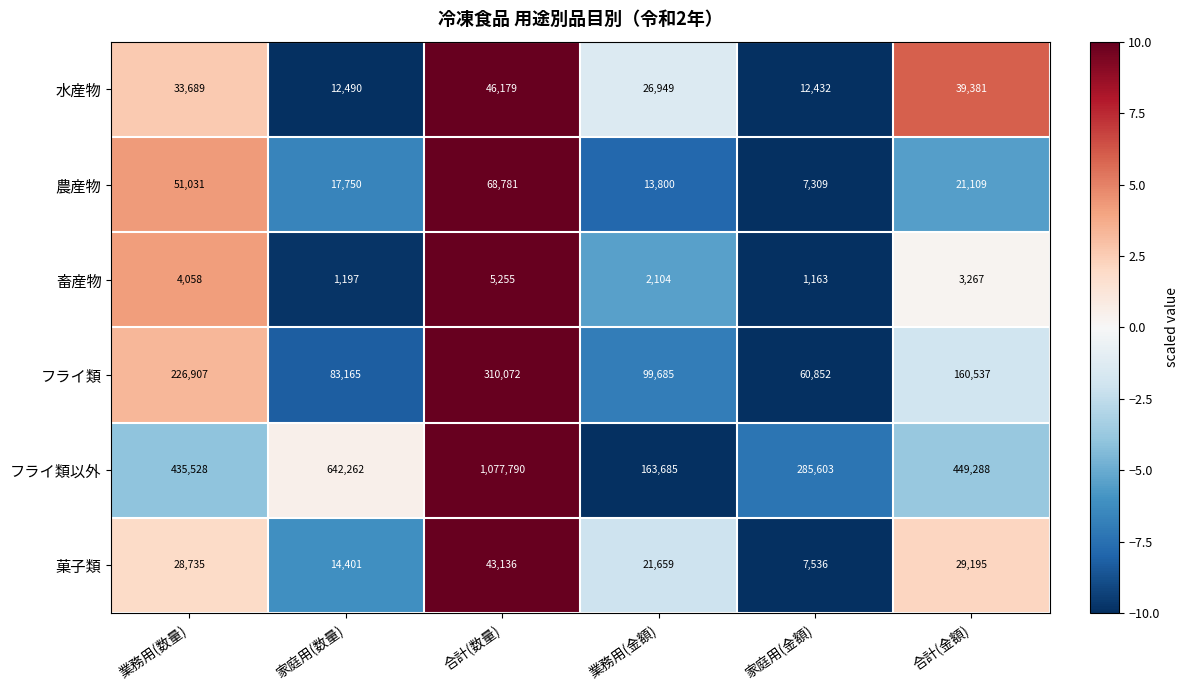

What is the difference between the second highest and minimum values in the 水産物 series?

26949